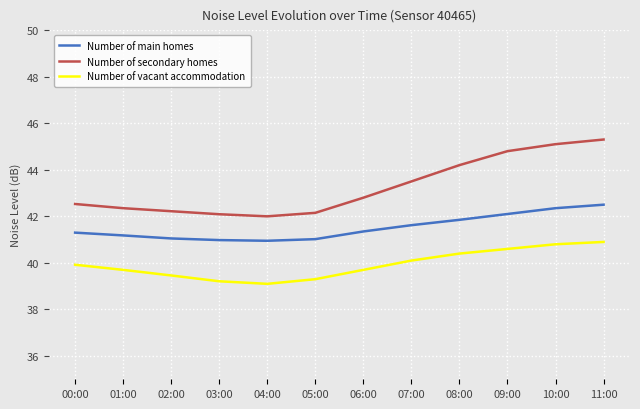

List the series in order of their peak value, highest first.

Number of secondary homes, Number of main homes, Number of vacant accommodation